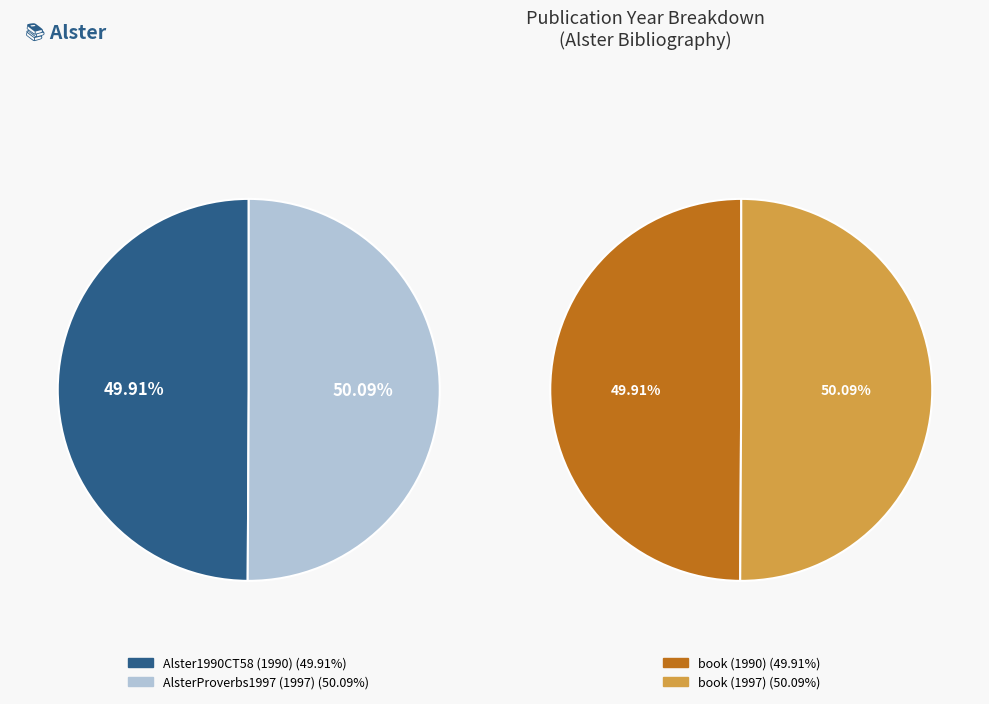

Is there a majority slice in this chart?

Yes